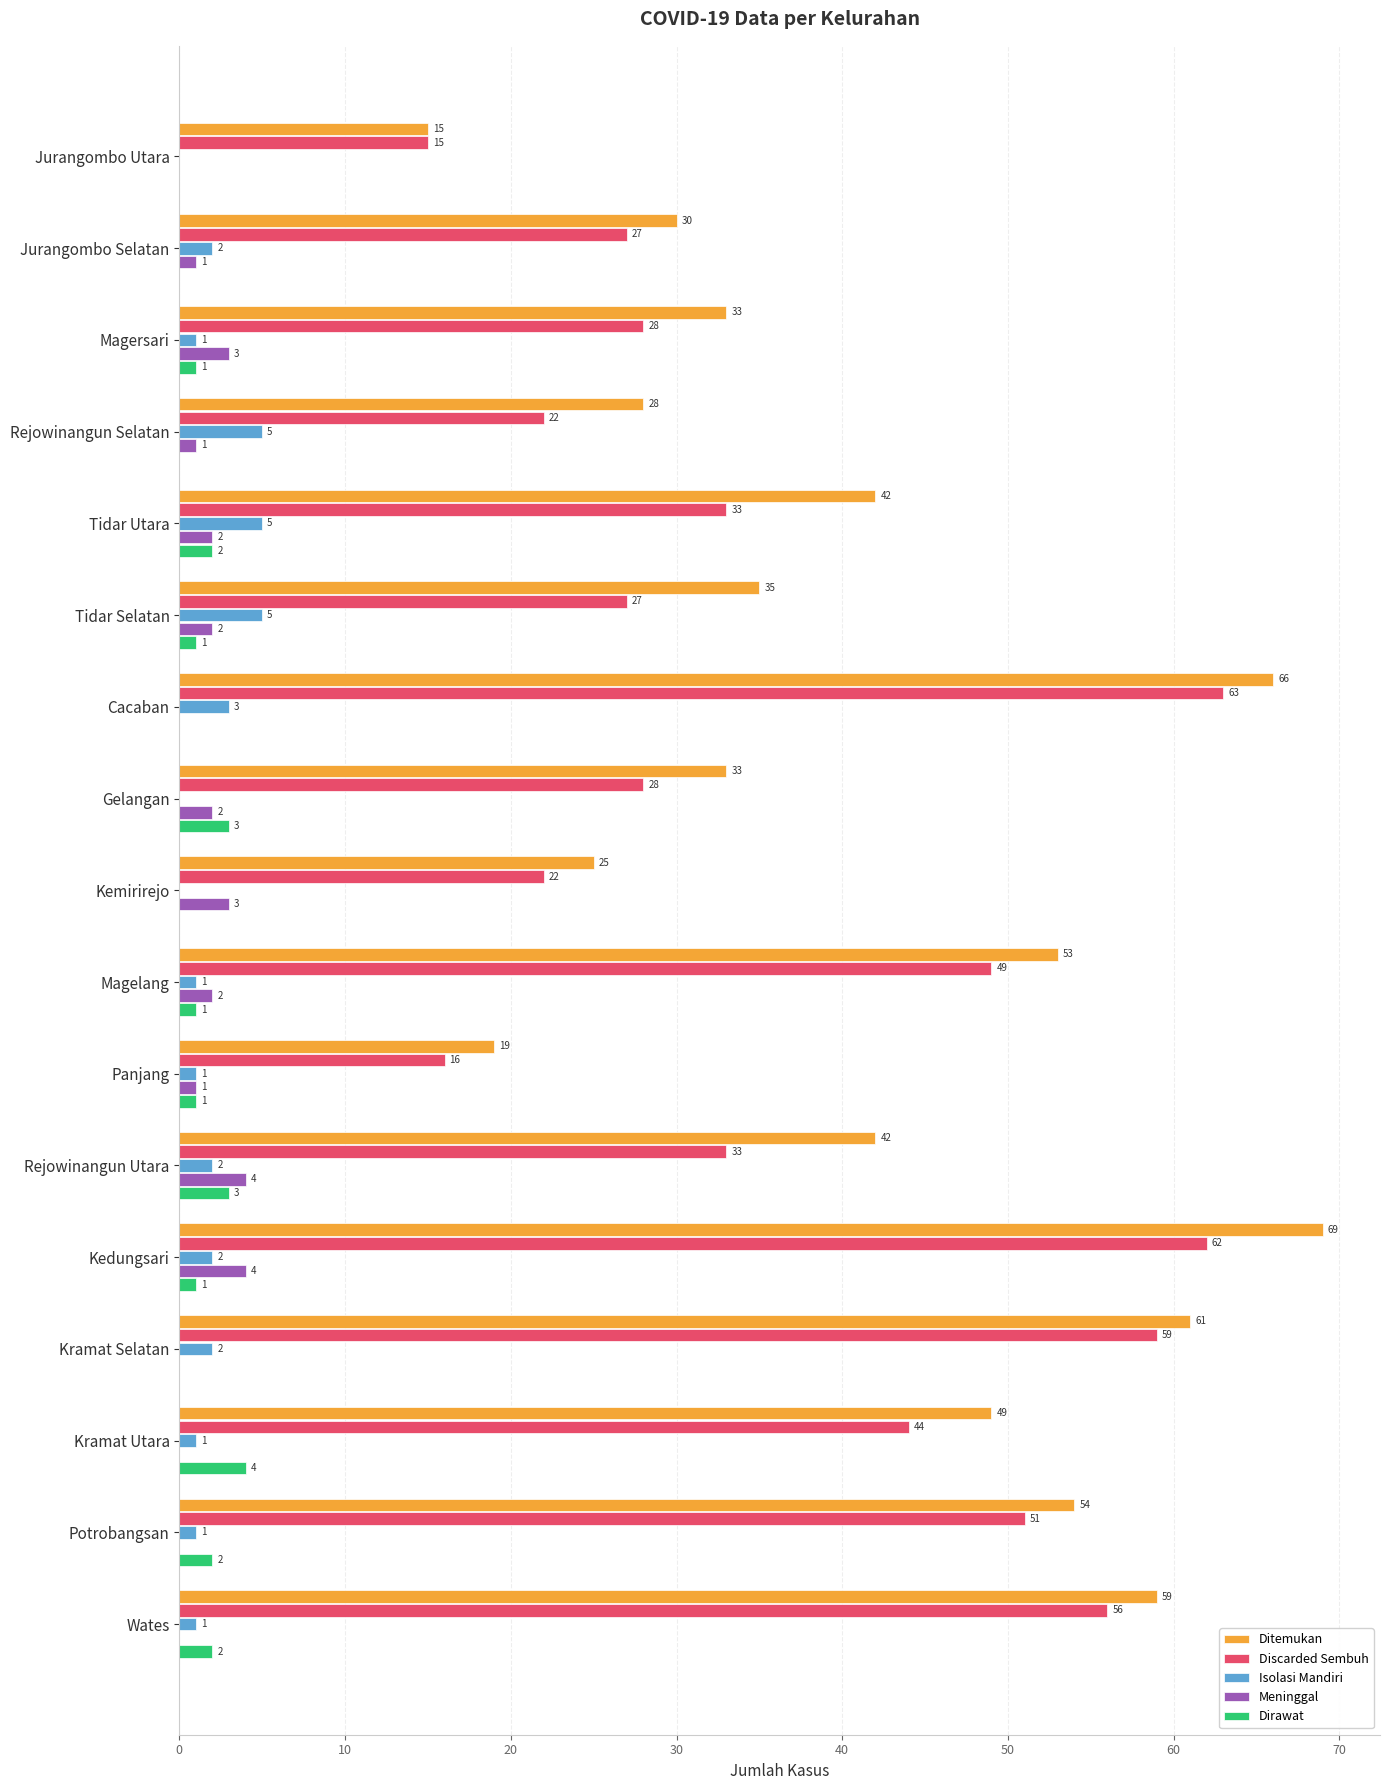

At which category does the chart reach its peak across all series?

Kedungsari